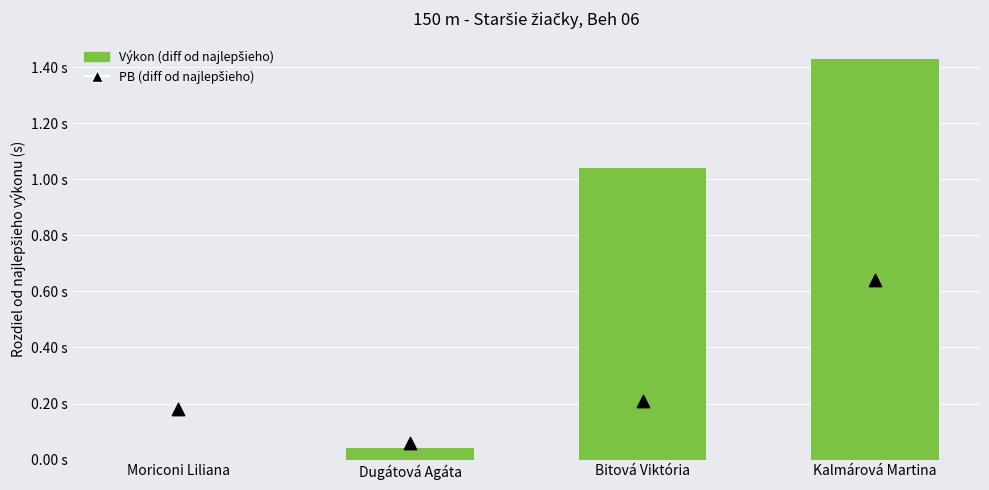

What is the total value across all series at Dugátová Agáta?

0.1